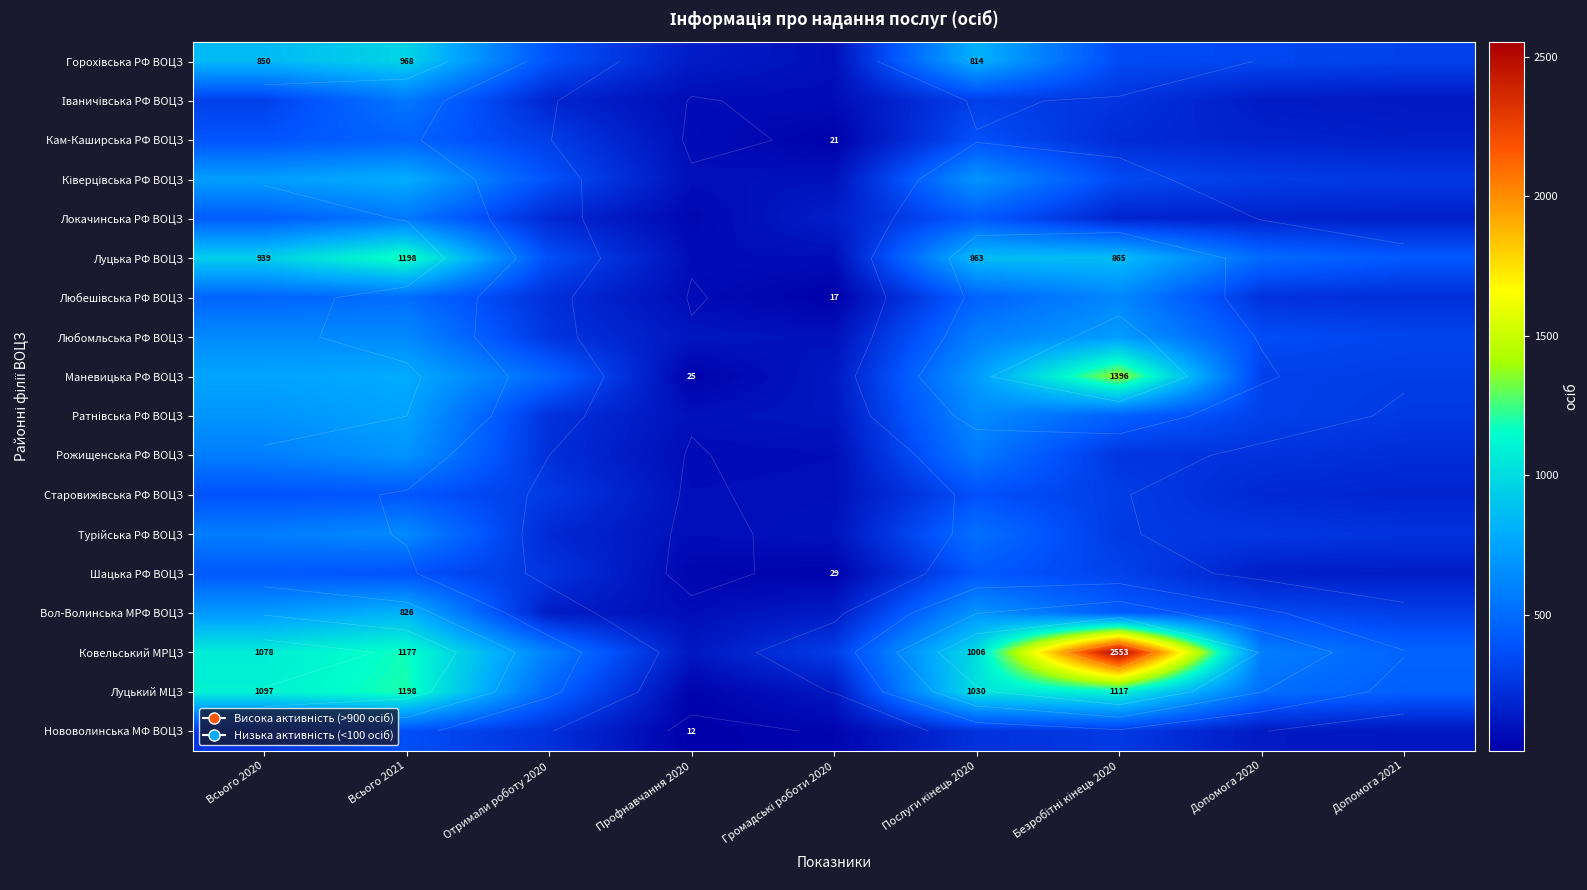

How many values in the Ковельський МРЦЗ series are below 593?

4